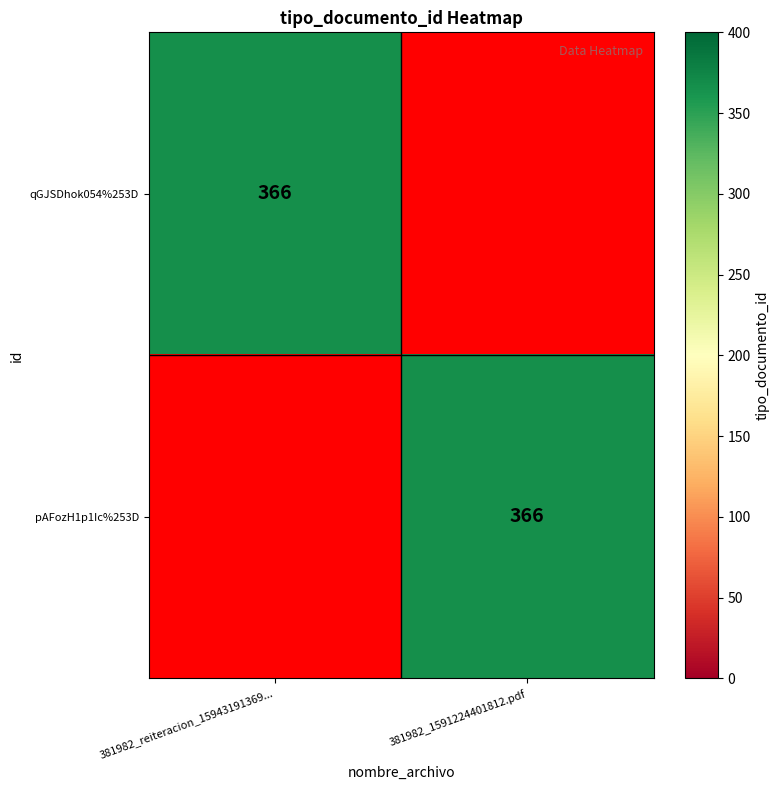

The pAFozH1p1Ic%253D series shows 544 at 381982_1591224401812.pdf. True or false?

False